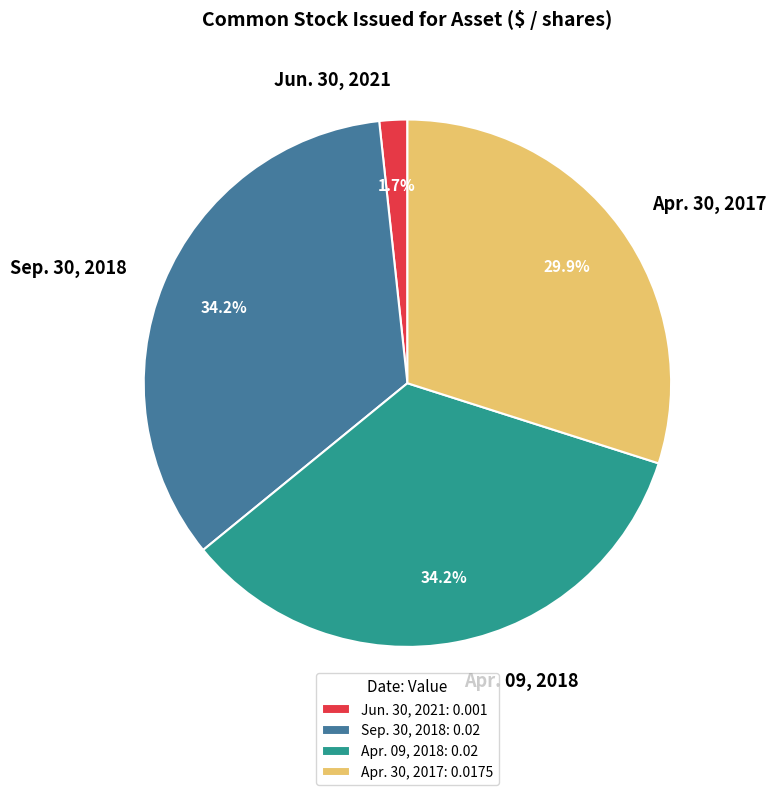

What is the smallest slice in the pie chart?

Jun. 30, 2021